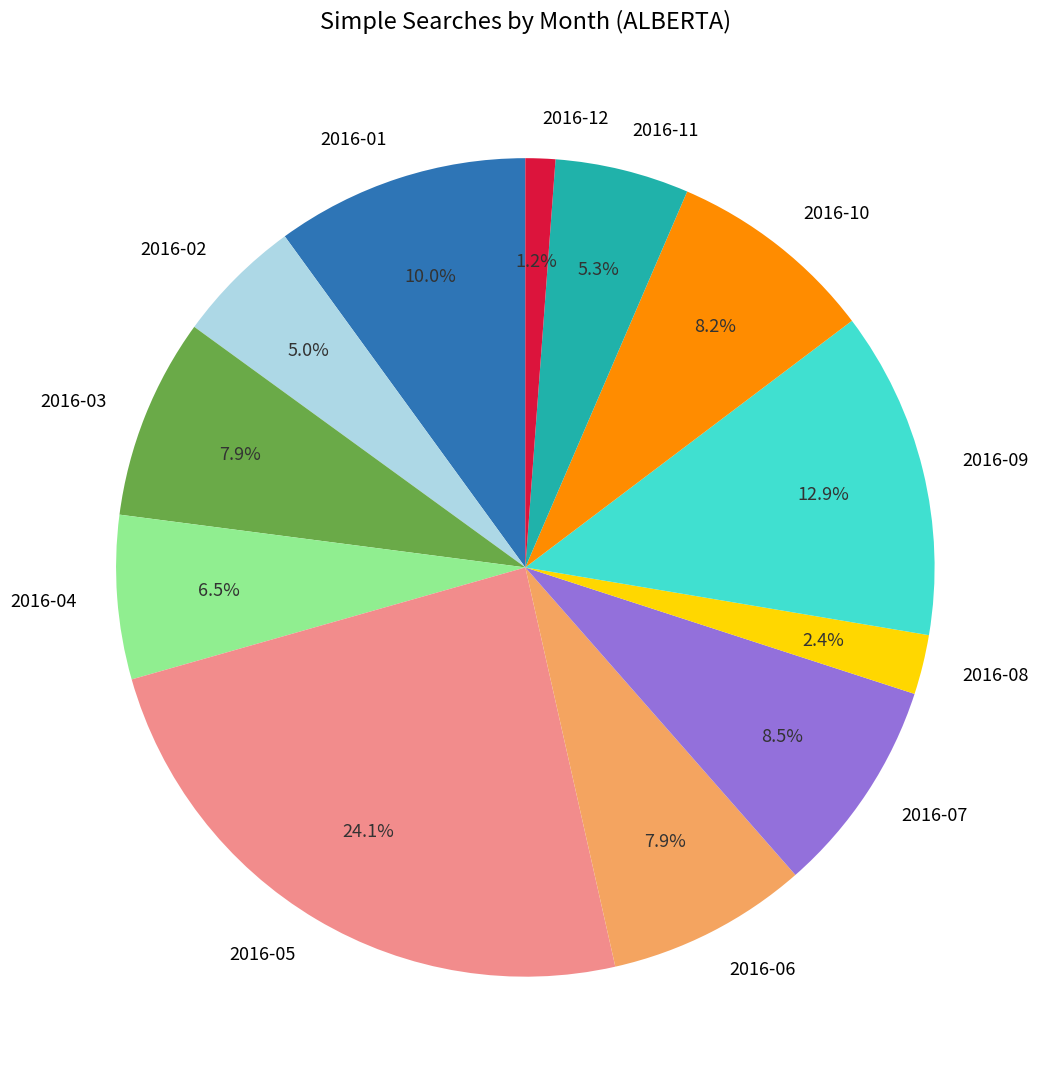

Between 2016-07 and 2016-06, which is larger?

2016-07